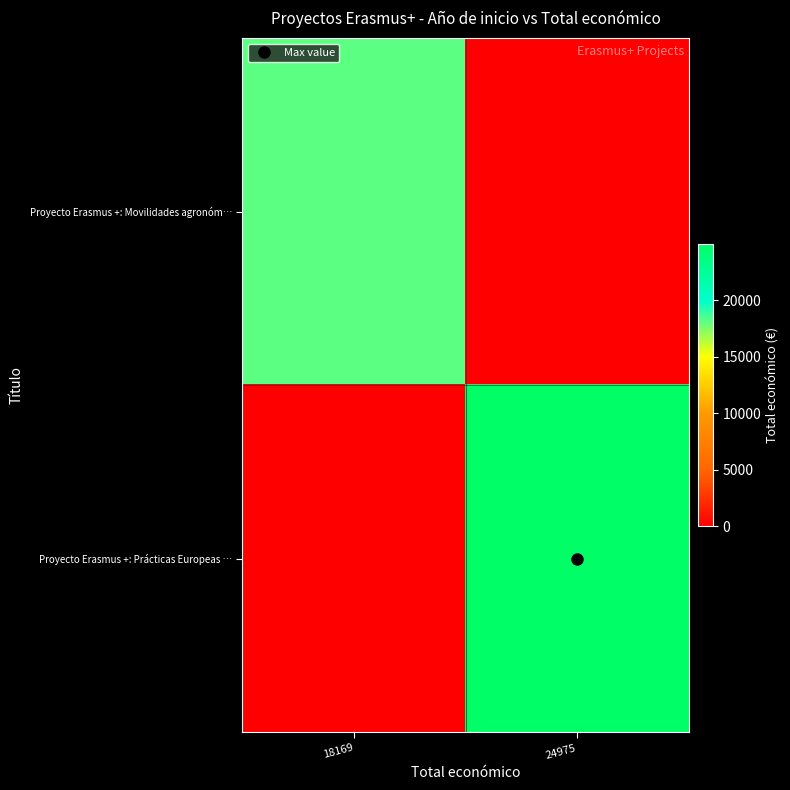

What is the maximum value shown in the chart?

24975